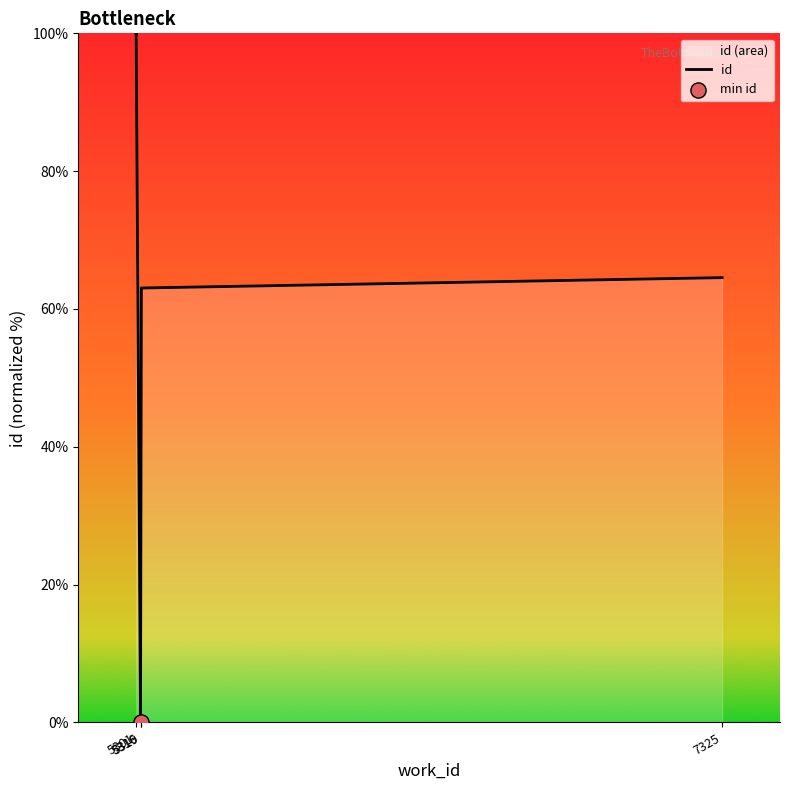

What is the ratio of the value at 5 to the value at 5301?

1.0